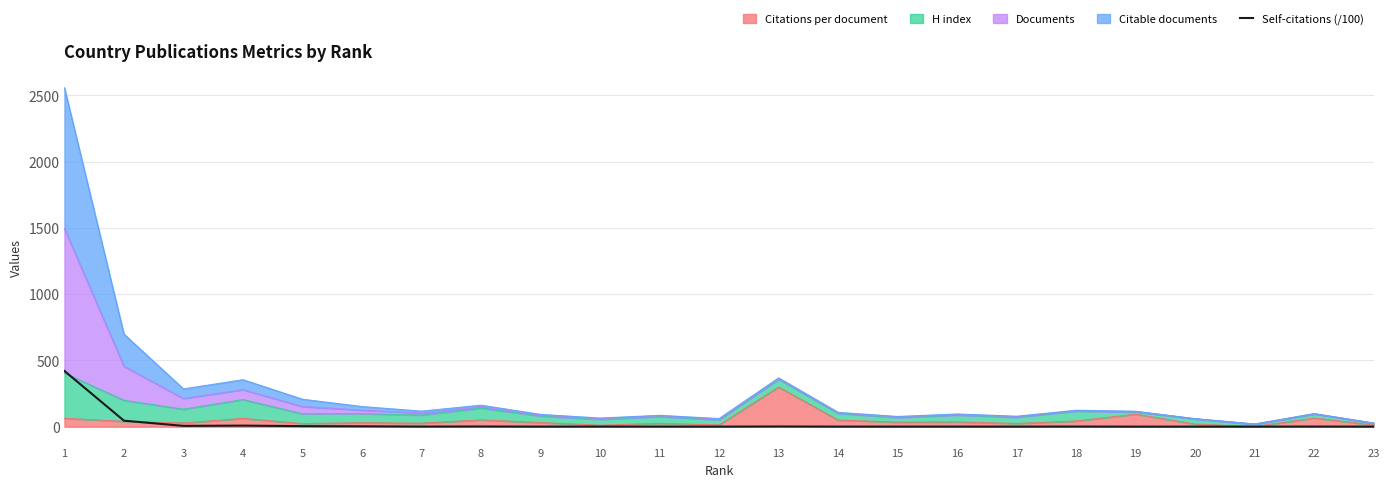

How many lines are shown in the chart?

1